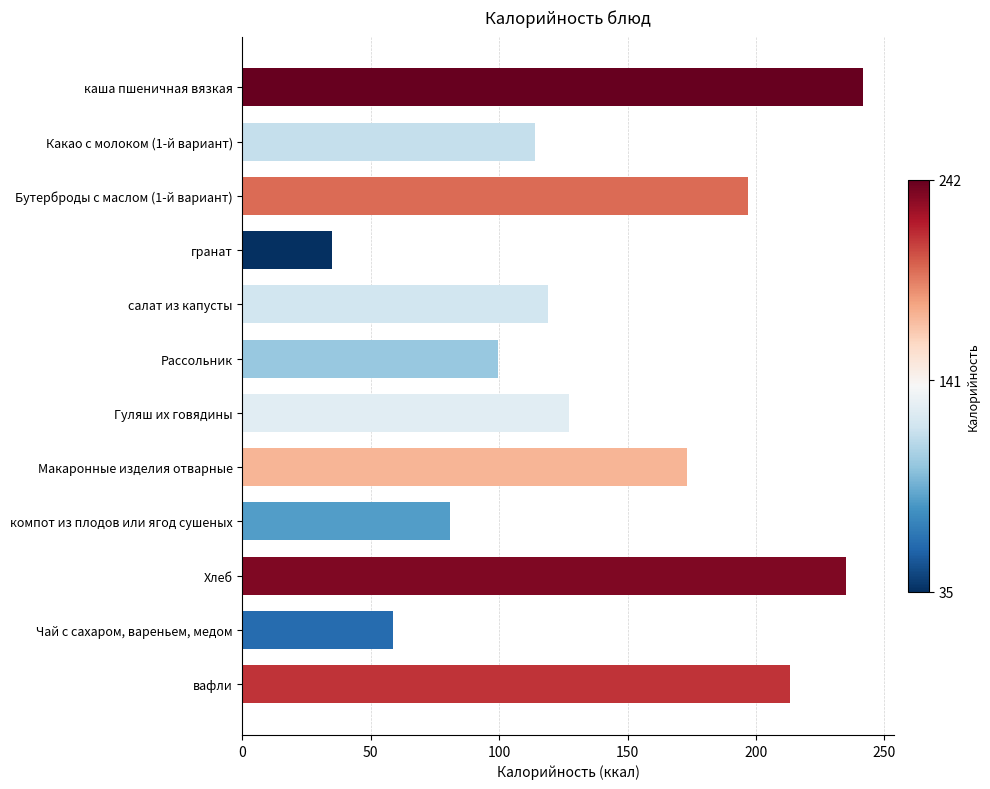

Rank the categories by value from highest to lowest.

каша пшеничная вязкая, Хлеб, вафли, Бутерброды с маслом (1-й вариант), Макаронные изделия отварные, Гуляш их говядины, салат из капусты, Какао с молоком (1-й вариант), Рассольник, компот из плодов или ягод сушеных, Чай с сахаром, вареньем, медом, гранат